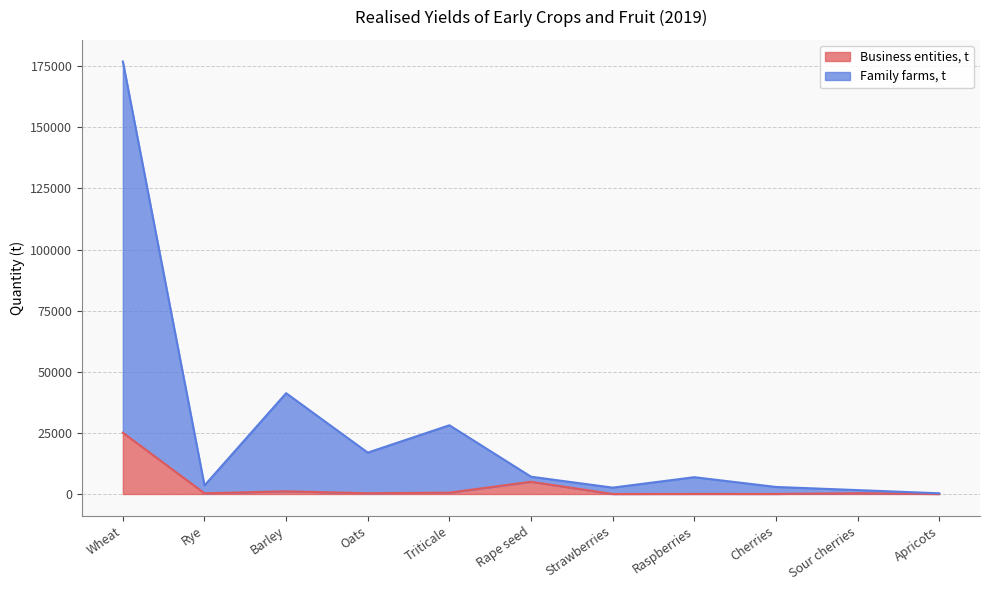

What is the difference between the Business entities, t values at Apricots and Raspberries?

28